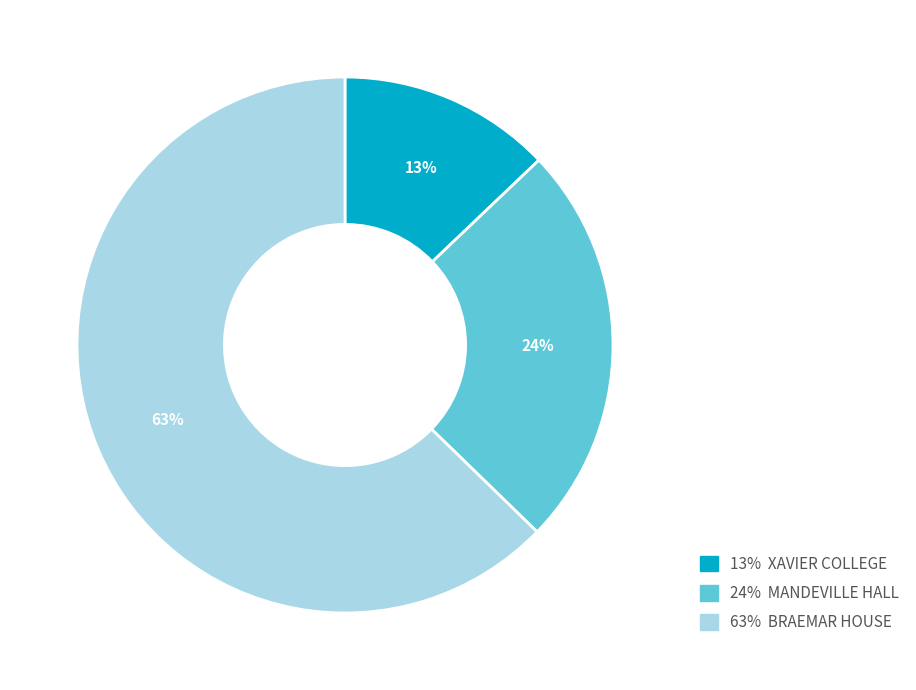

To the nearest percent, what is the difference between the largest and smallest slice percentages?

50%